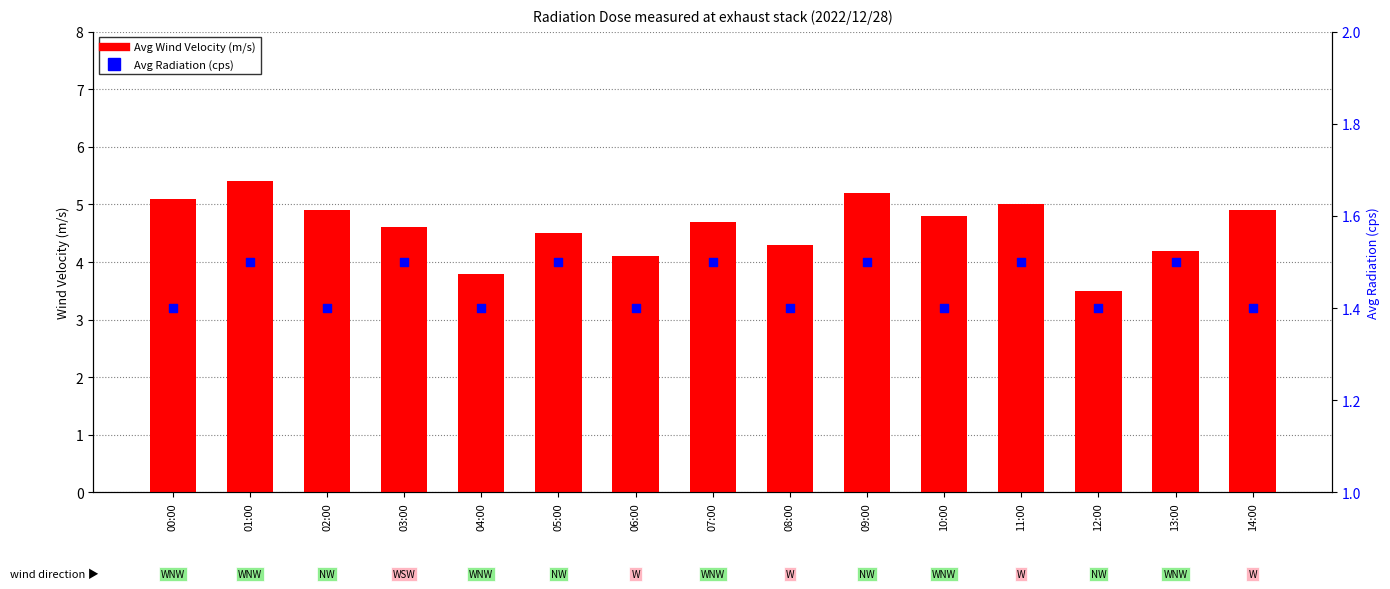

Which series reaches the maximum Y coordinate?

Avg Wind Velocity (m/s)